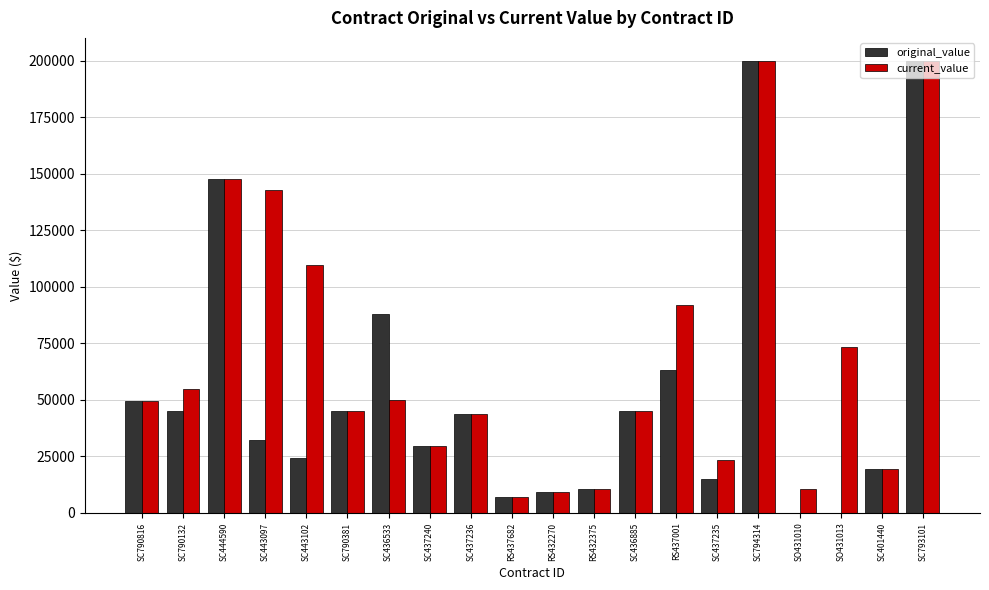

Is the value of original_value at RS437682 greater than the value of current_value at SC437236?

No